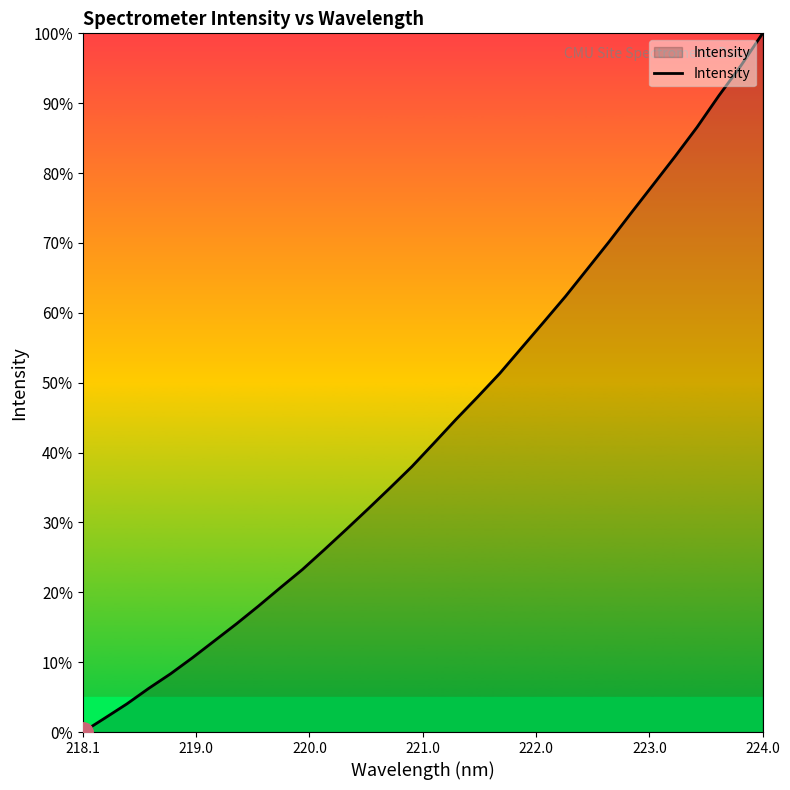

What is the greatest value displayed?

100.0